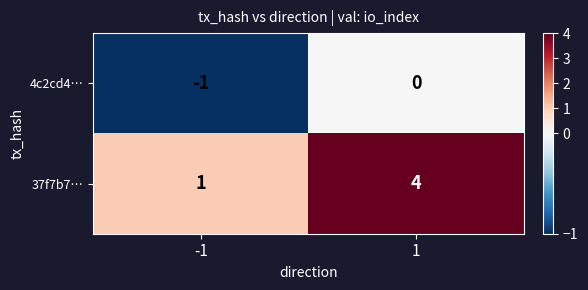

Reading left to right, transcribe all the data shown in this chart.

4c2cd4…: -1=-1	1=0
37f7b7…: -1=1	1=4